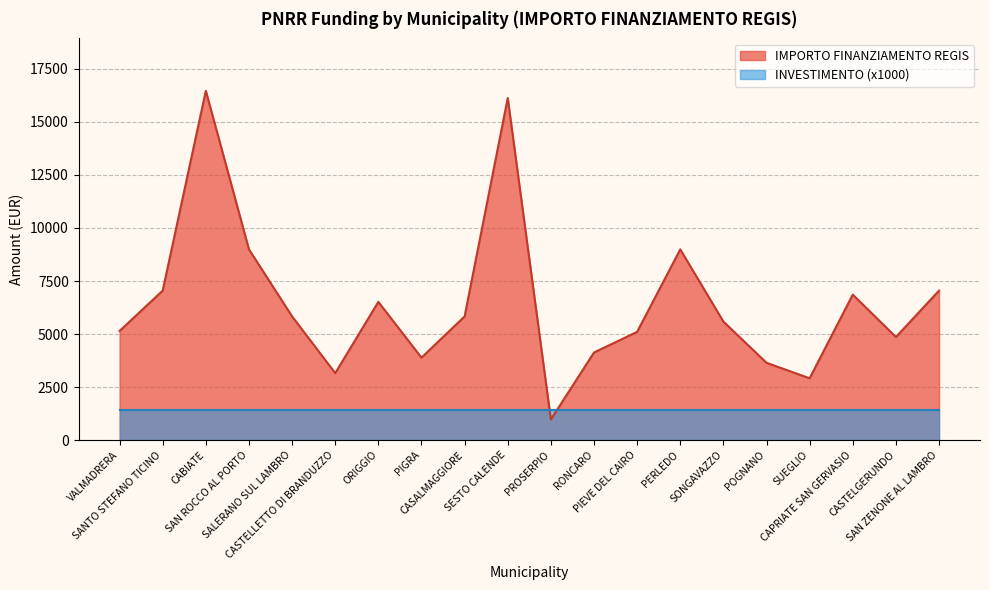

What is the value of the 6th point from the left?

3159